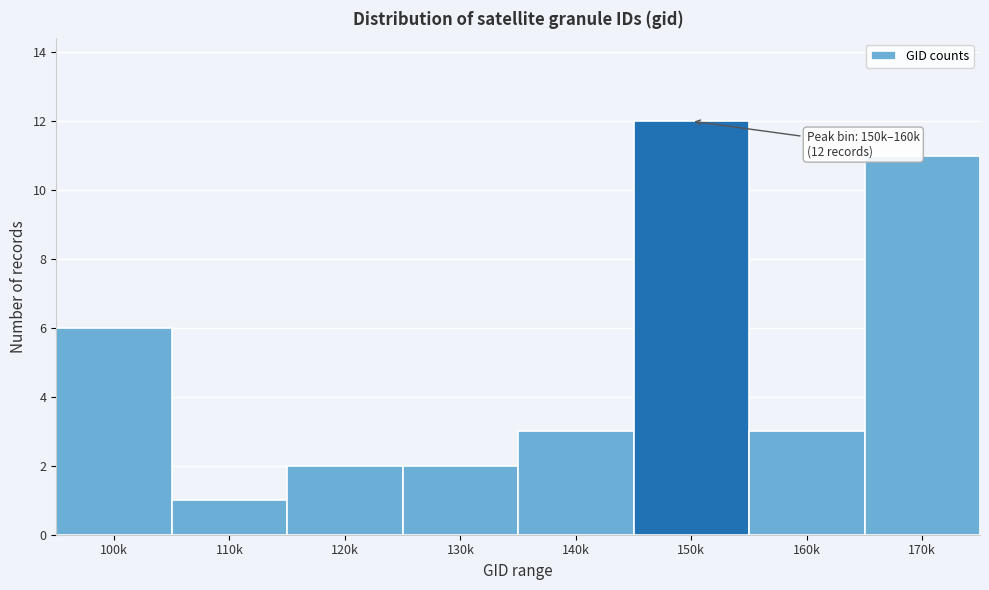

Reading left to right, transcribe all the data shown in this chart.

100k=6	110k=1	120k=2	130k=2	140k=3	150k=12	160k=3	170k=11